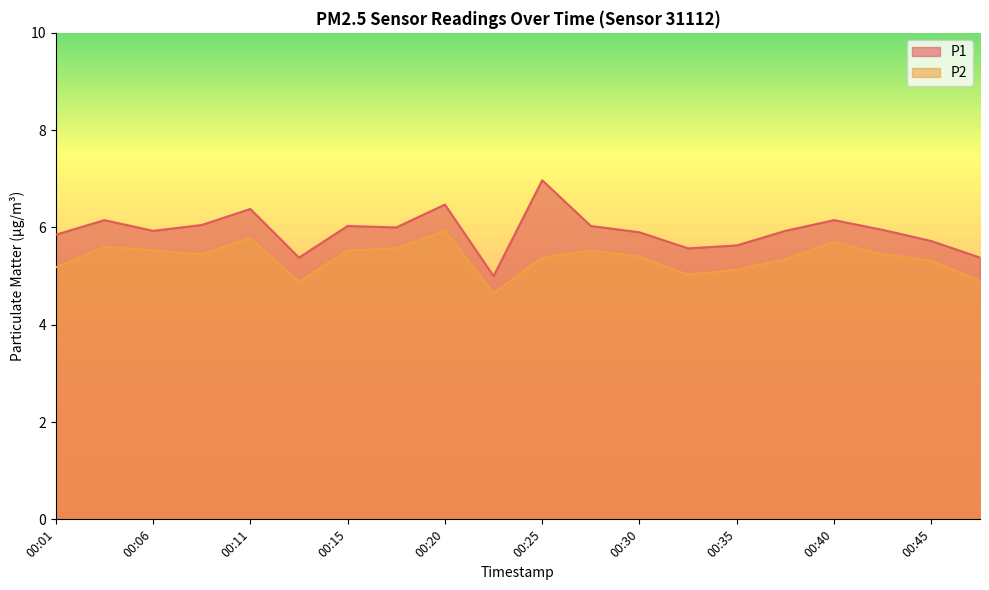

What is the maximum value shown in the chart?

7.0